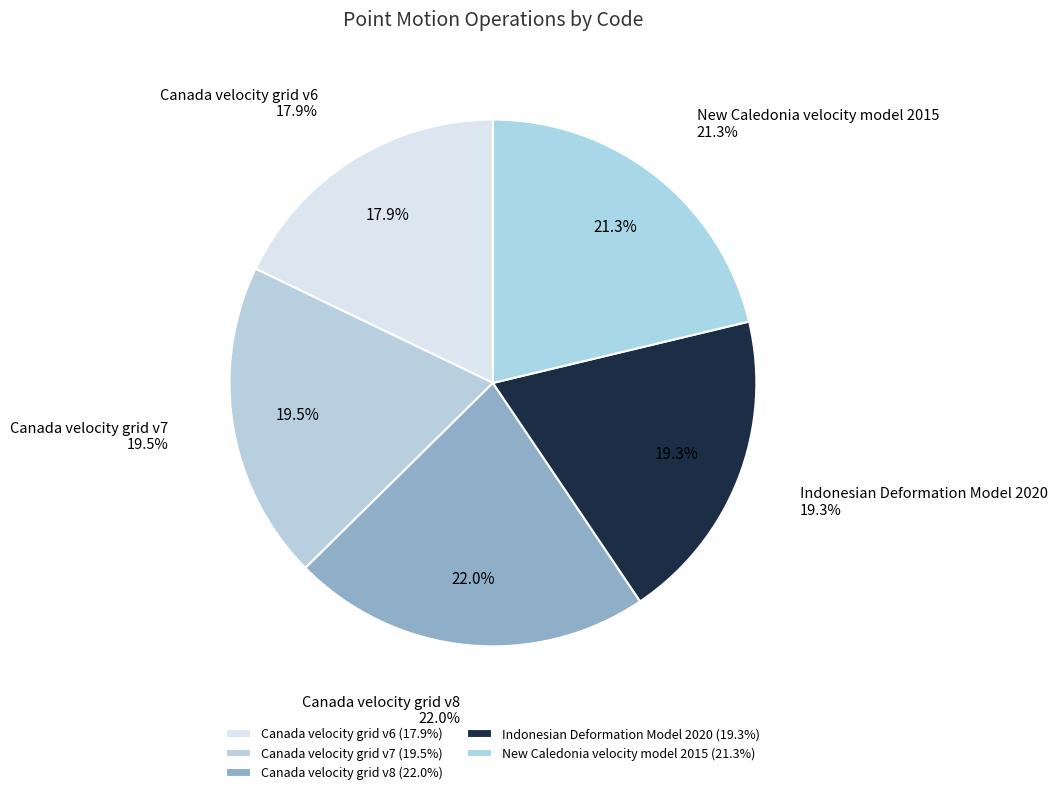

Which slice is the smallest?

Canada velocity grid v6